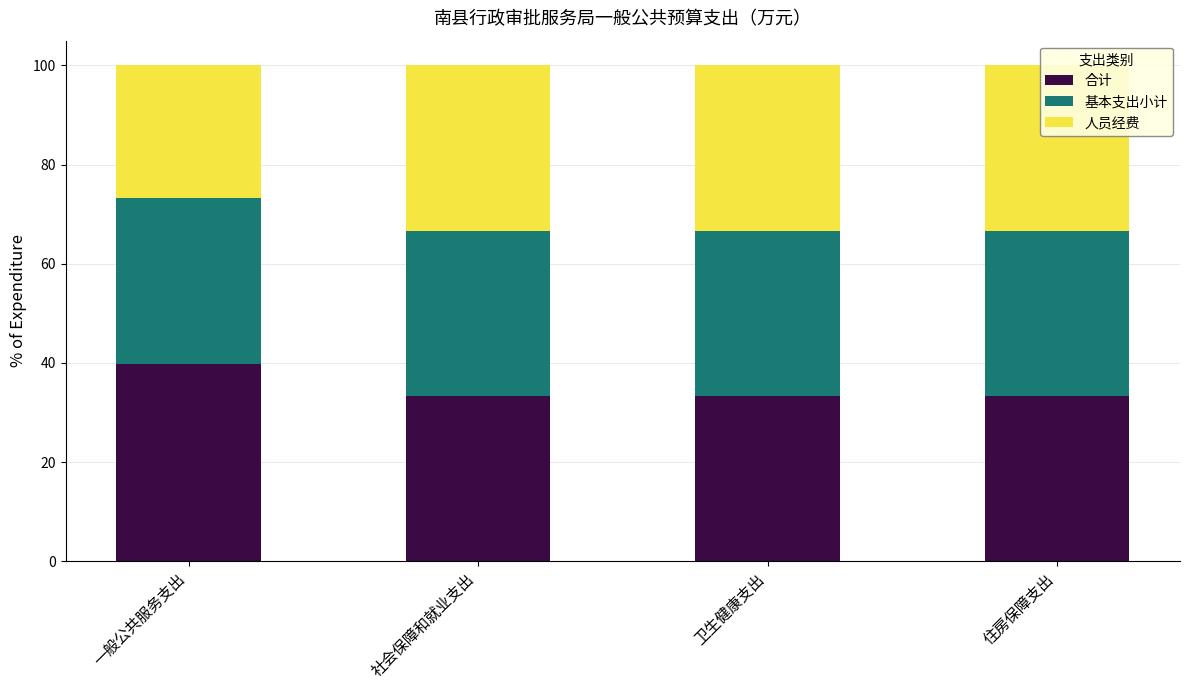

Rank the series at 社会保障和就业支出 from highest to lowest value.

合计, 基本支出小计, 人员经费